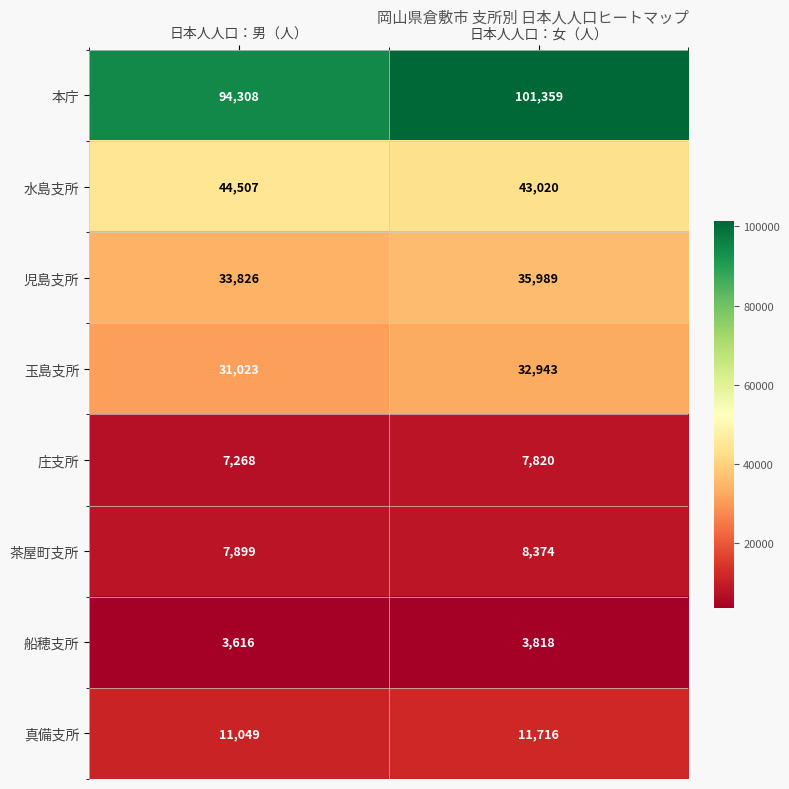

What is the difference between the maximum and minimum values in the 児島支所 series?

2163